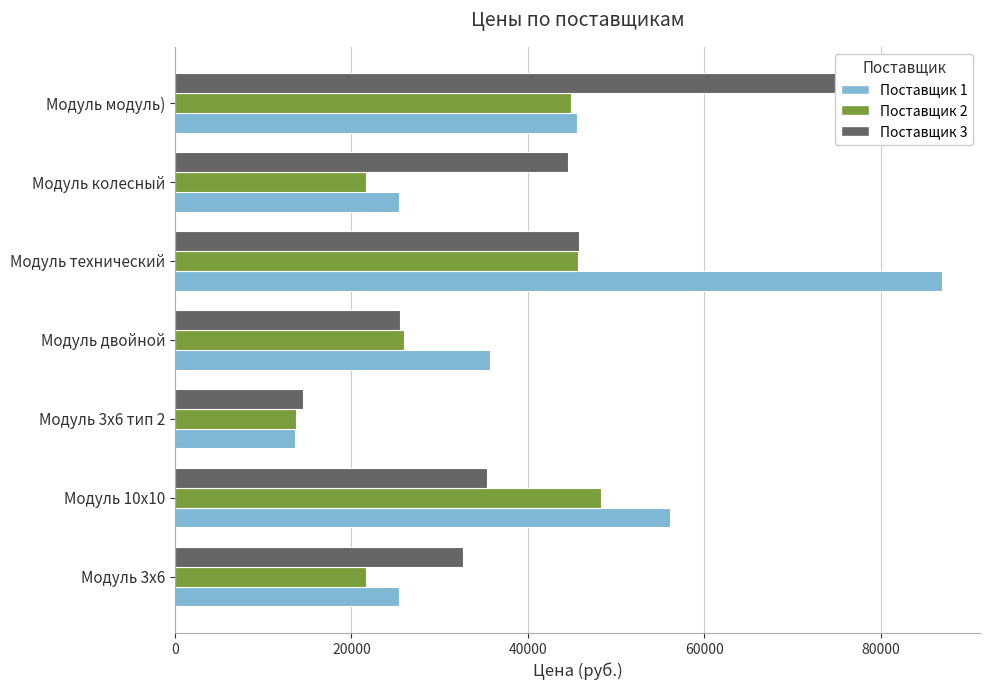

List the series in order of their peak value, lowest first.

Поставщик 2, Поставщик 3, Поставщик 1